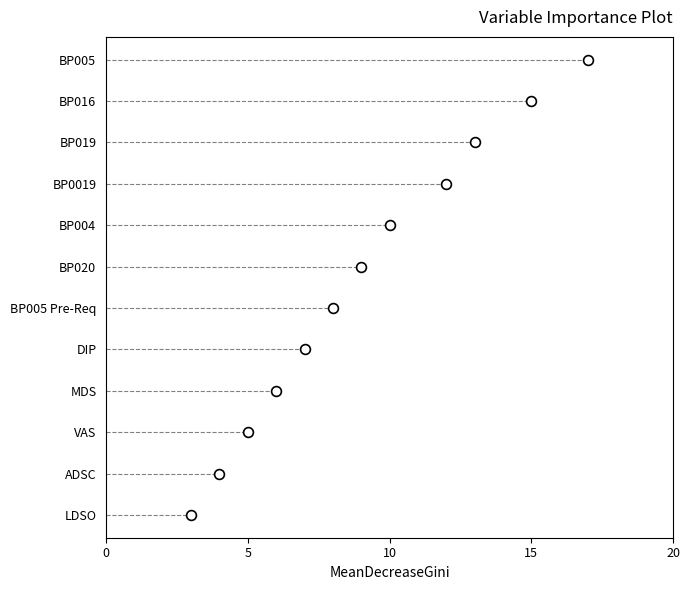

Between LDSO and MDS, which is larger?

MDS